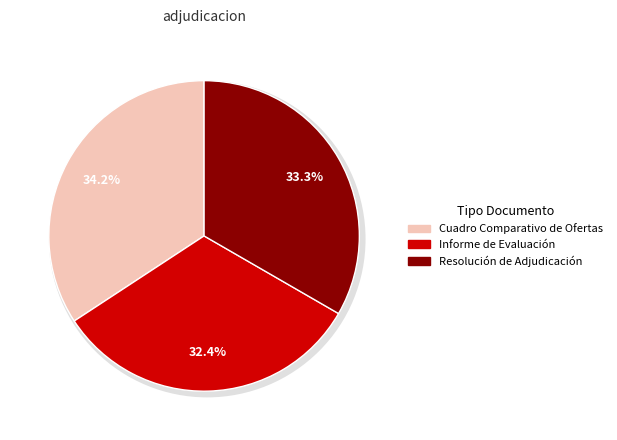

What portion of the pie excludes Informe de Evaluación?

67.6%